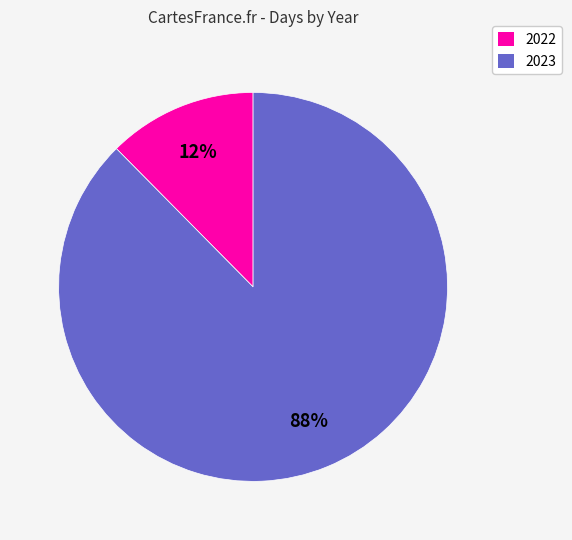

True or false: 2022 accounts for 23% of the total.

False